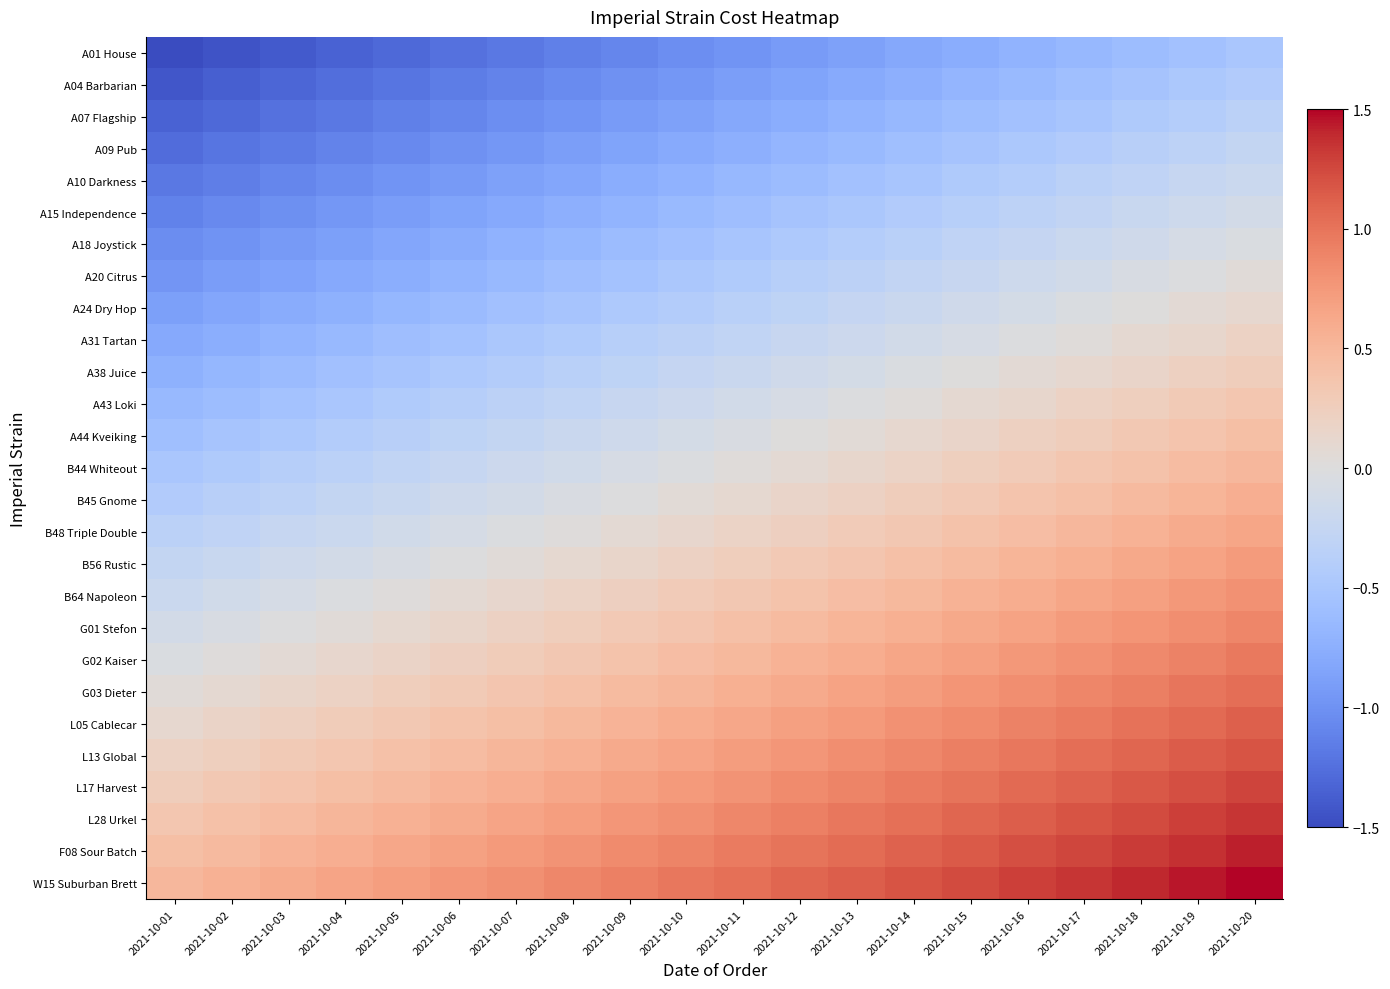

Rank the series by their maximum value, from lowest to highest.

A01 House, A04 Barbarian, A07 Flagship, A09 Pub, A10 Darkness, A15 Independence, A18 Joystick, A20 Citrus, A24 Dry Hop, A31 Tartan, A38 Juice, A43 Loki, A44 Kveiking, B44 Whiteout, B45 Gnome, B48 Triple Double, B56 Rustic, B64 Napoleon, G01 Stefon, G02 Kaiser, G03 Dieter, L05 Cablecar, L13 Global, L17 Harvest, L28 Urkel, F08 Sour Batch, W15 Suburban Brett